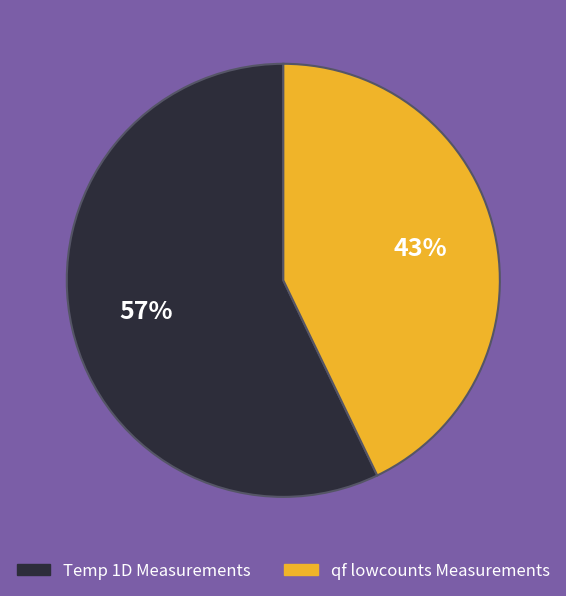

Is there any slice that represents more than half of the pie?

Yes